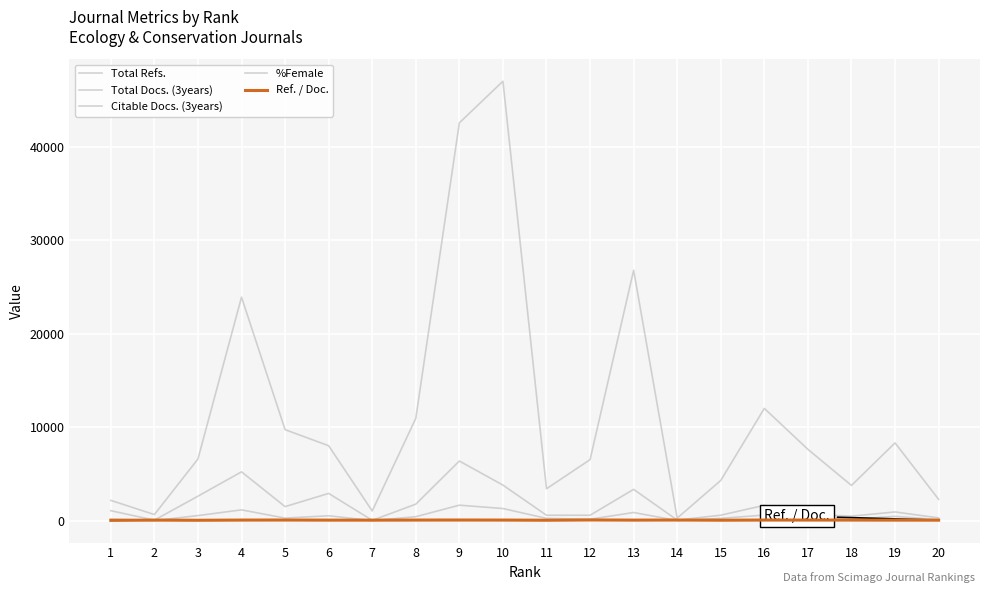

Reading right to left, extract all data points from this chart.

Total Refs.: 2280.0	8316.0	3768.0	7626.0	12004.0	4303.0	274.0	26772.0	6526.0	3412.0	46979.0	42528.0	10937.0	1036.0	8012.0	9731.0	23895.0	6596.0	653.0	2170.0
Total Docs. (3years): 118.0	457.0	168.0	244.0	598.0	250.0	14.0	874.0	158.0	245.0	1299.0	1659.0	425.0	7.0	526.0	276.0	1157.0	545.0	10.0	186.0
Citable Docs. (3years): 296.0	934.0	482.0	676.0	1643.0	587.0	61.0	3348.0	581.0	582.0	3802.0	6379.0	1766.0	37.0	2915.0	1503.0	5222.0	2617.0	57.0	1067.0
%Female: 28.5	25.3	48.2	37.4	31.6	29.3	64.3	37.7	42.7	29.0	35.7	28.4	33.2	28.8	39.8	38.4	32.8	37.3	22.2	40.3
Ref. / Doc.: 55.6	61.1	63.9	65.2	67.4	51.8	68.5	60.7	77.7	48.7	65.3	71.0	66.3	57.6	58.1	70.0	65.3	44.0	63.2	33.9